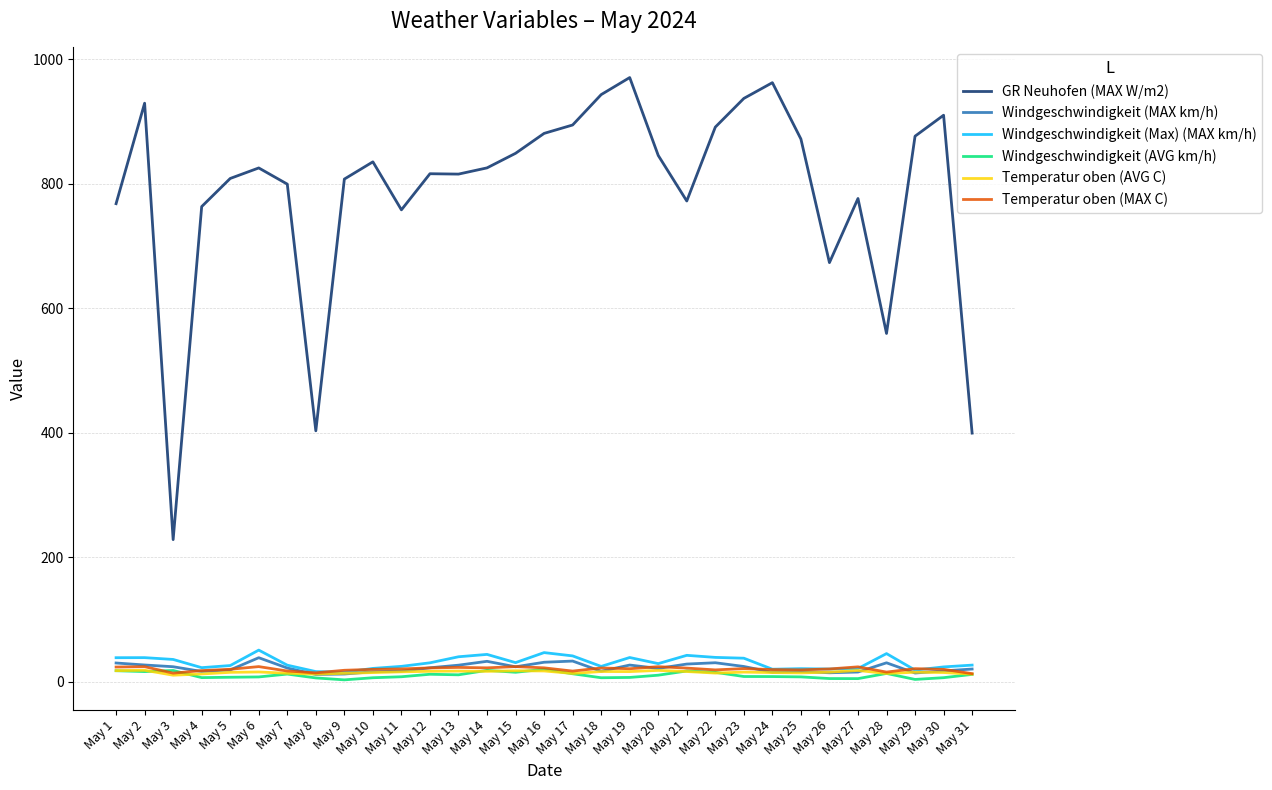

True or false: Temperatur oben (MAX C) and GR Neuhofen (MAX W/m2) intersect in this chart.

False